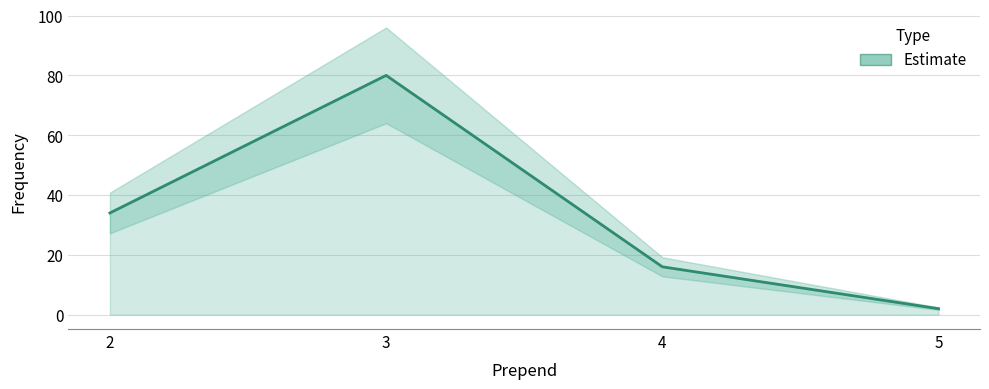

Which has a higher value, 2 or 5?

2